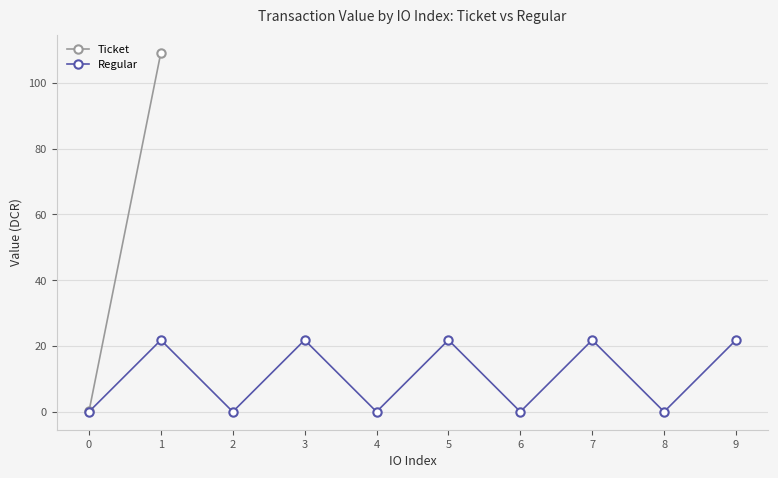

What are all the series names shown in the legend?

Ticket, Regular